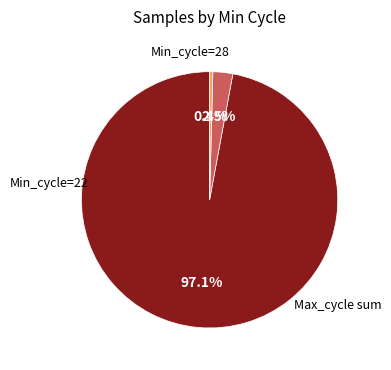

Is there a majority slice in this chart?

Yes